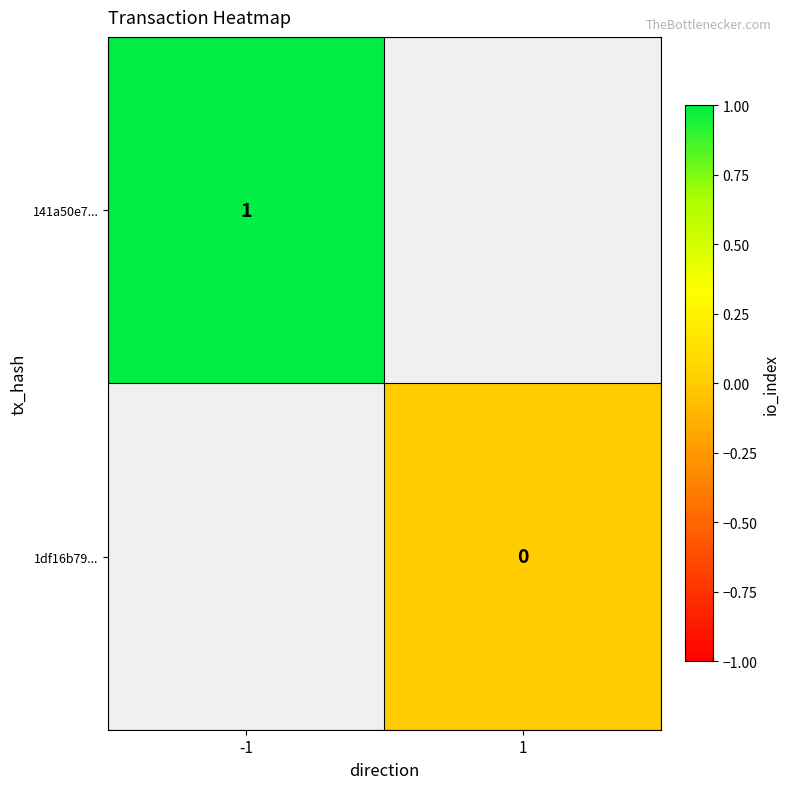

True or false: 141a50e7... has a value of 0 at -1.

False